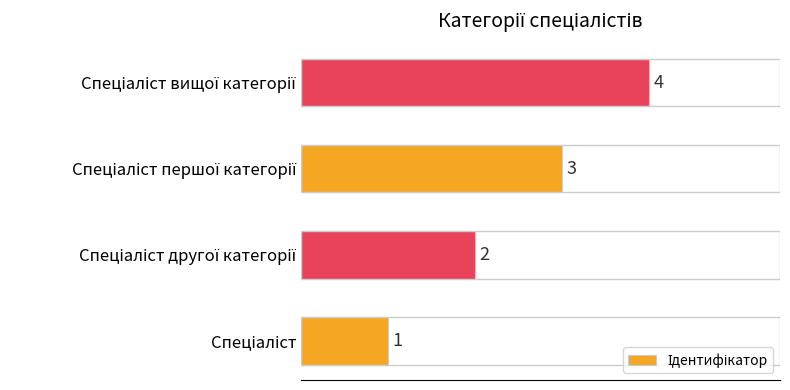

What is the greatest value displayed?

4